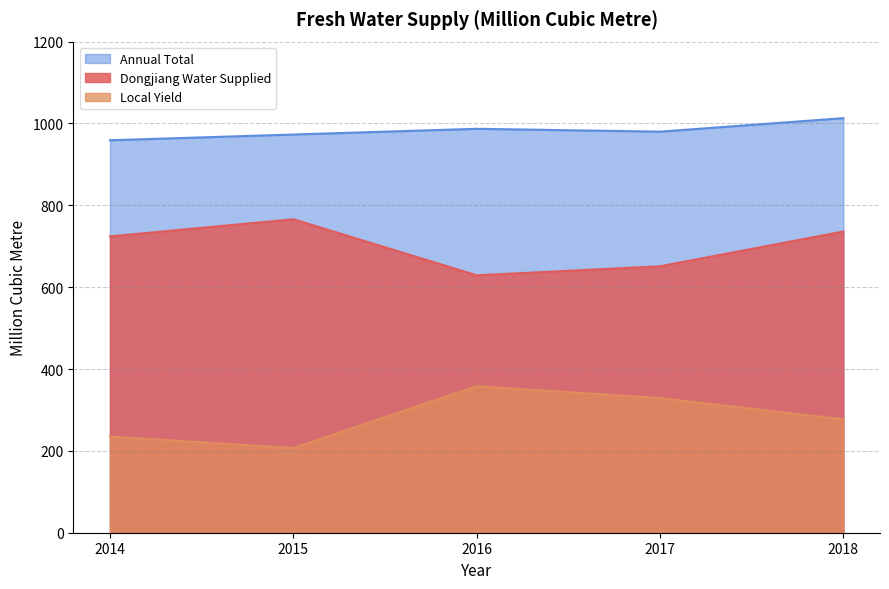

True or false: Annual Total has a value of 636 at 2014.

False